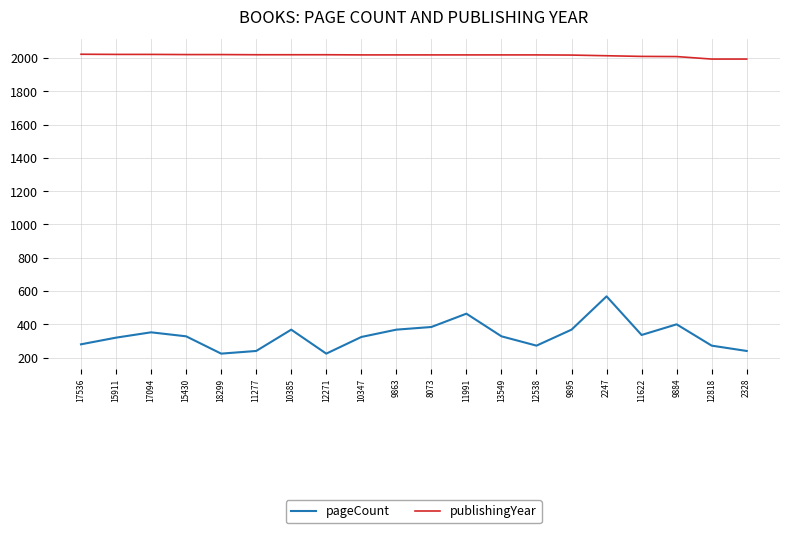

What is the minimum value for publishingYear?

1993